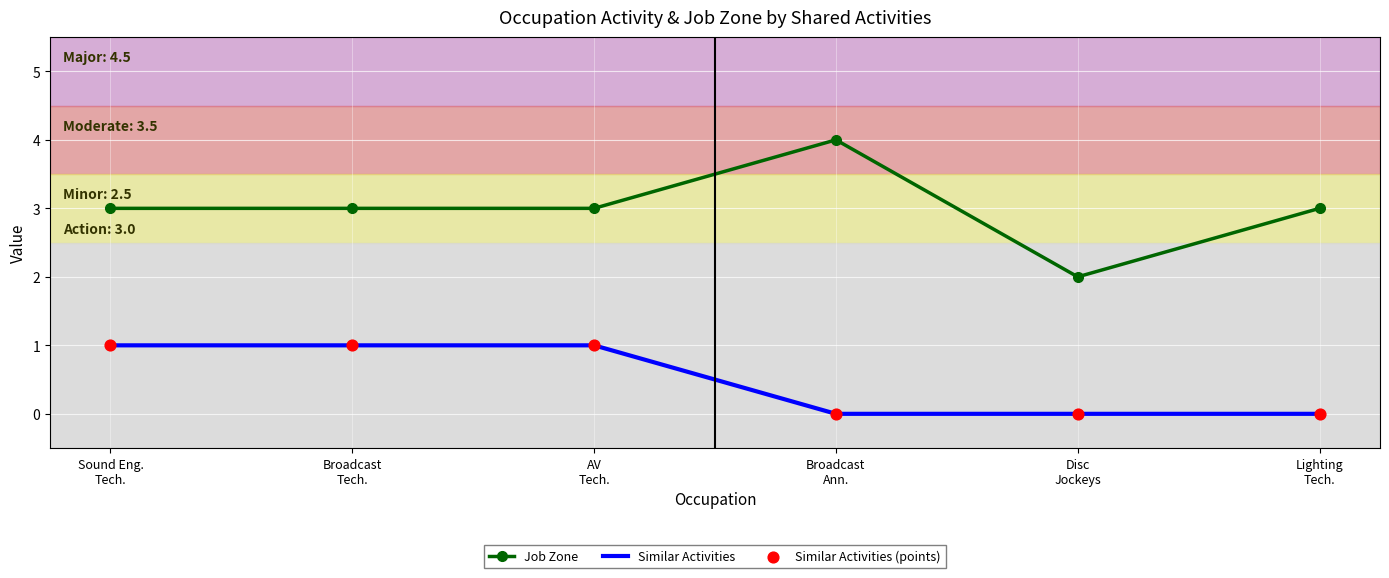

Which series has the widest spread of values?

Job Zone